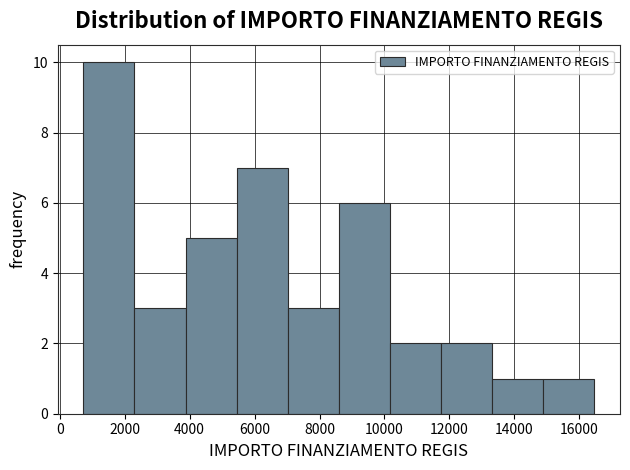

Over which range of the x-axis is the bar tallest?

800 to 2400